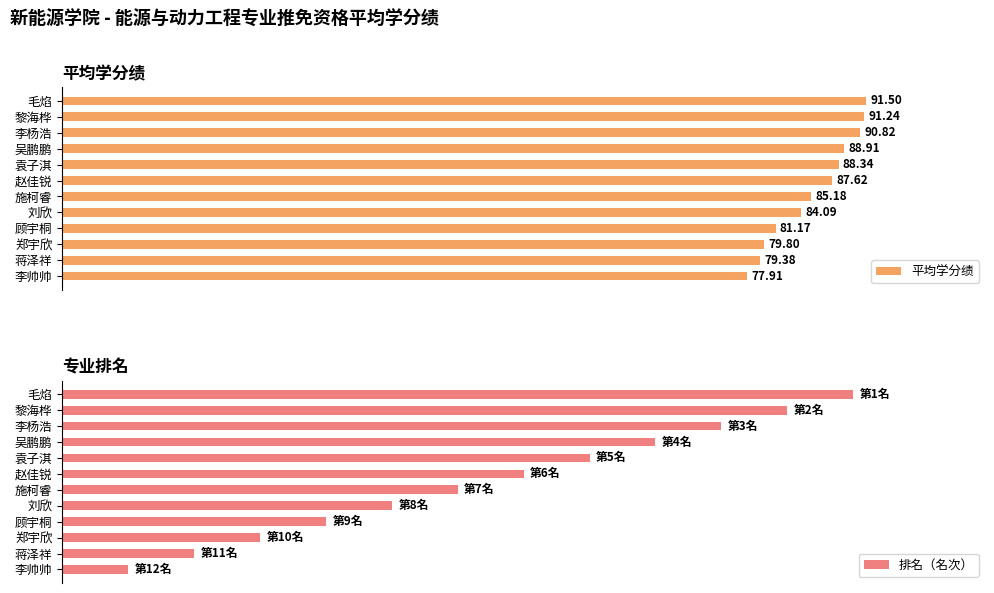

How many groups of bars are there?

12